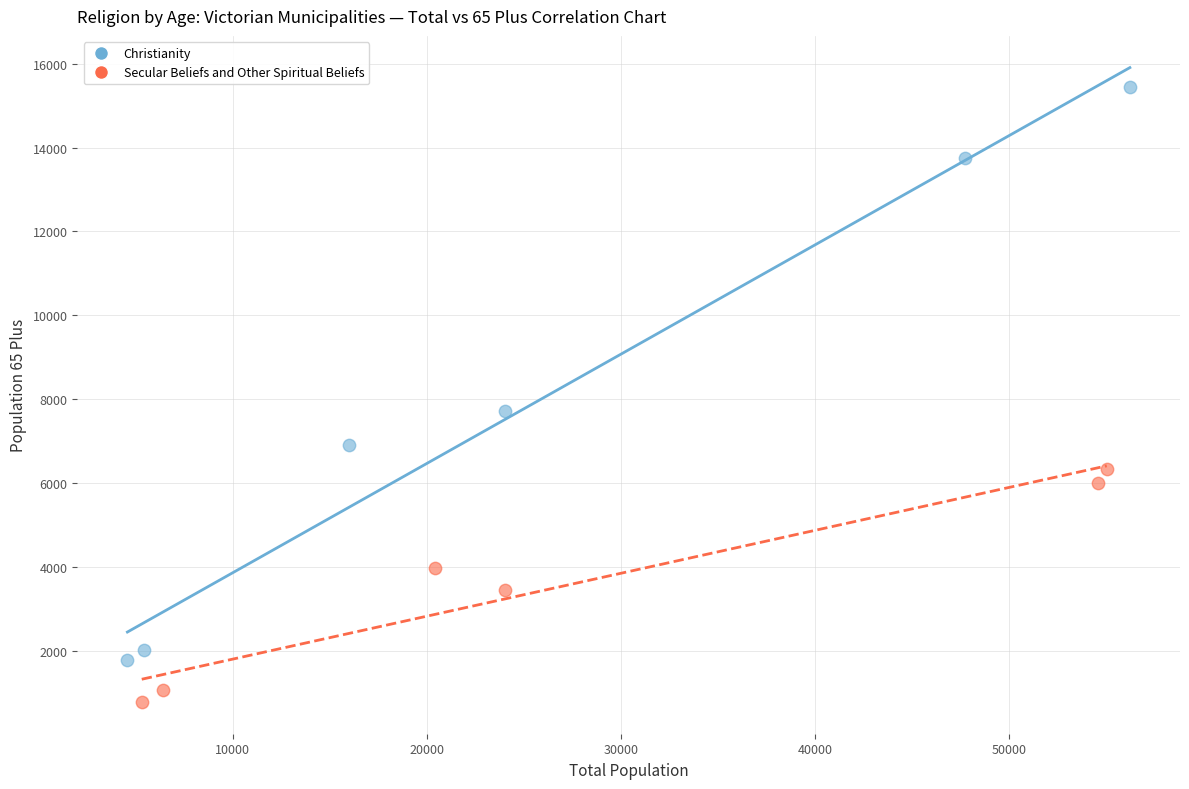

Which series has the largest Y range (max minus min)?

Christianity